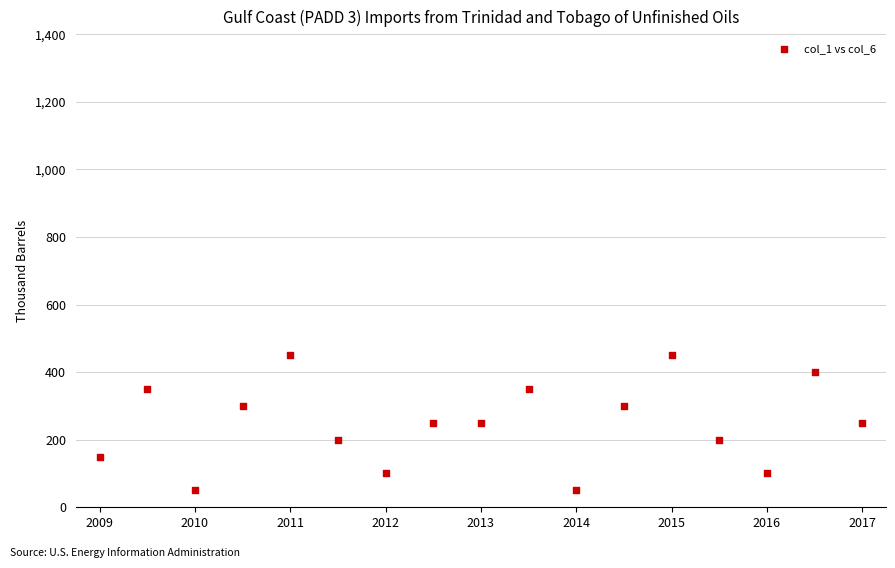

What is the range of Y values (max minus min)?

400